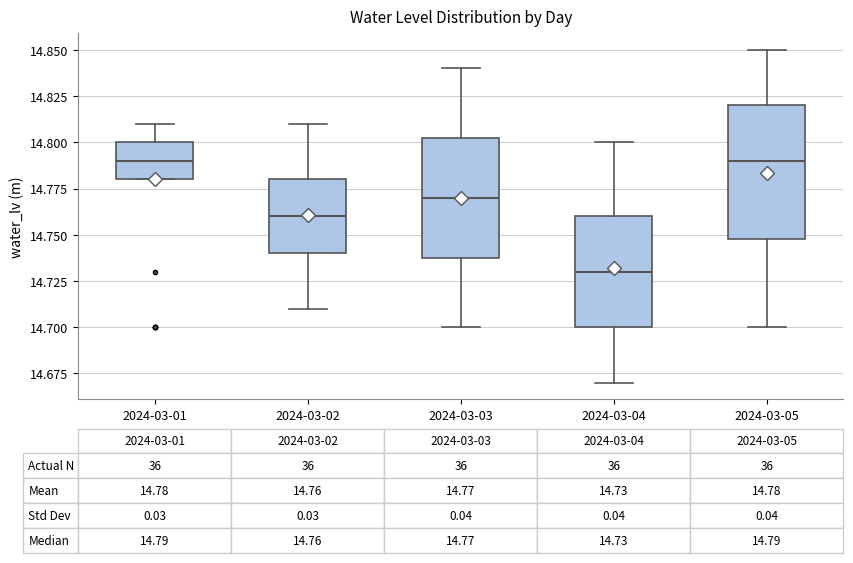

Comparing the boxes themselves (not the whiskers), which one is the tallest?

2024-03-05